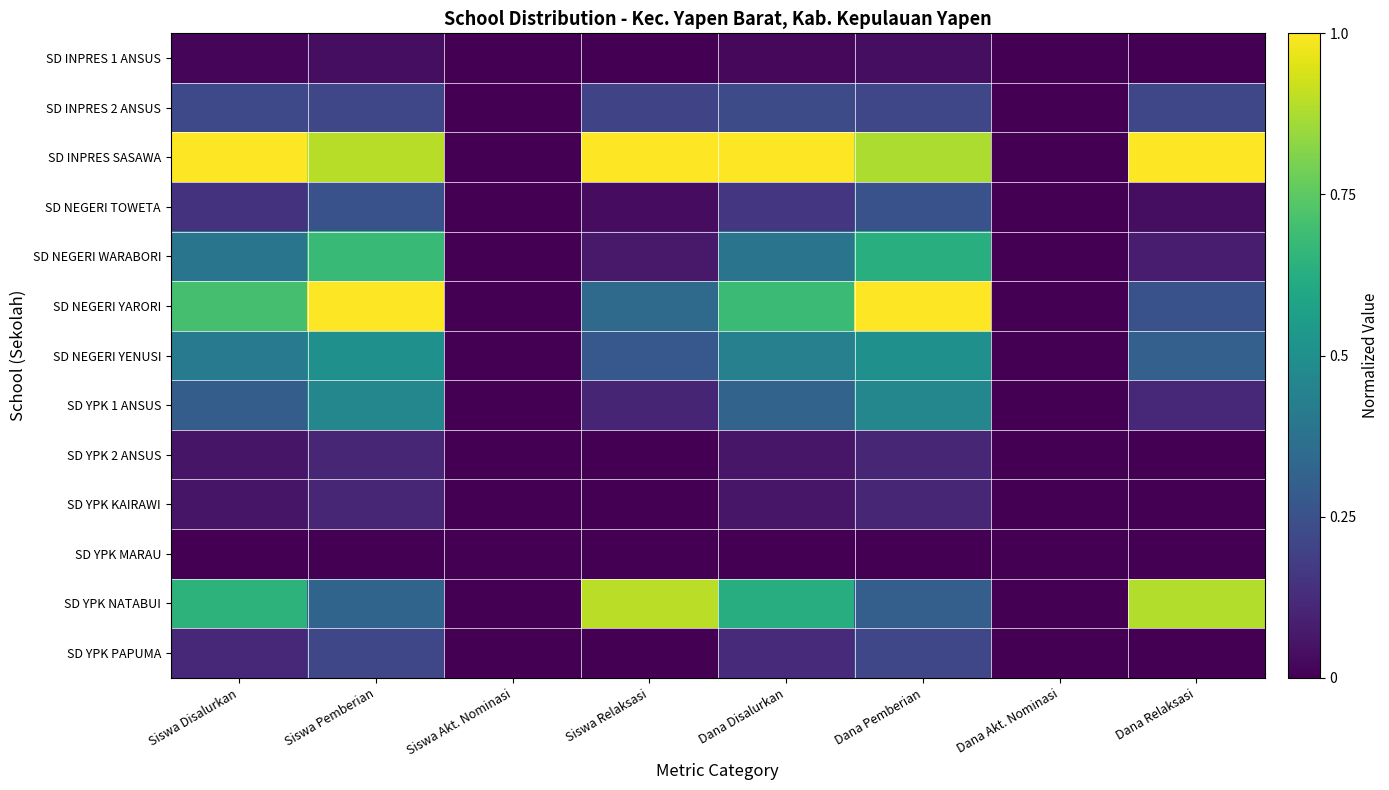

Which series has the largest total across all categories?

SD INPRES SASAWA